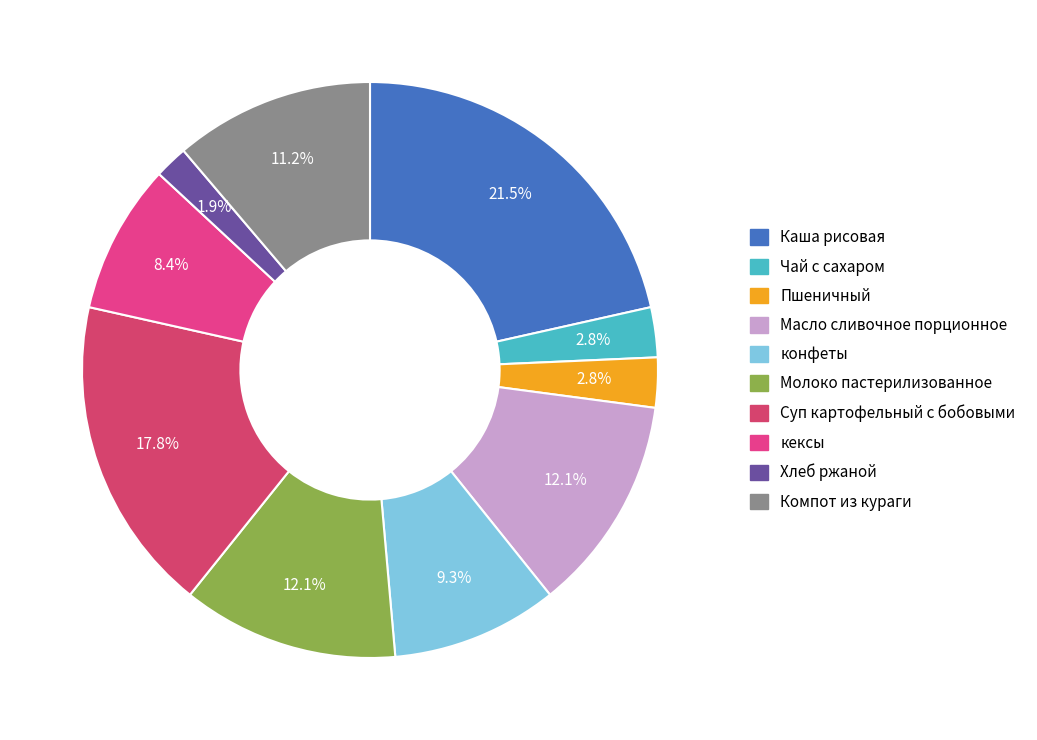

How many slices are in this pie chart?

10